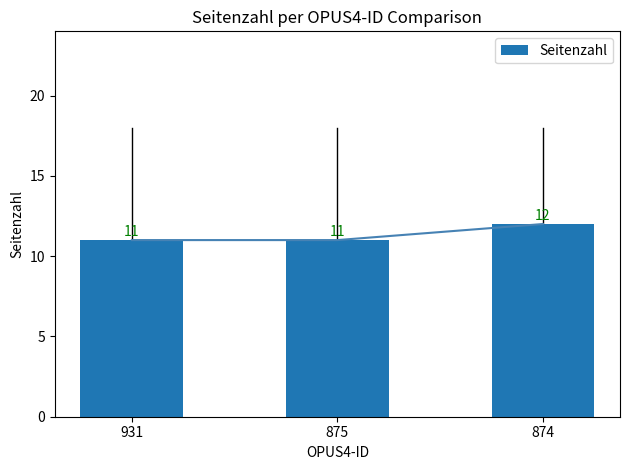

List the labels in order of value, largest first.

874, 931, 875